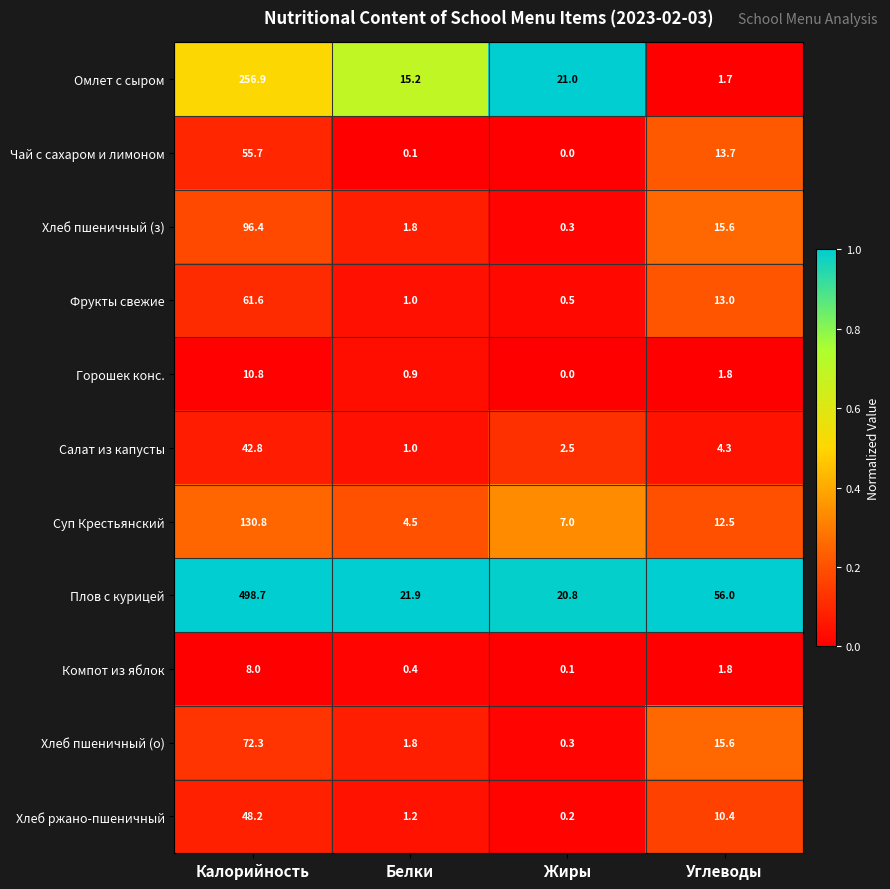

What is the sum of the Фрукты свежие values at Калорийность and Жиры?

62.1